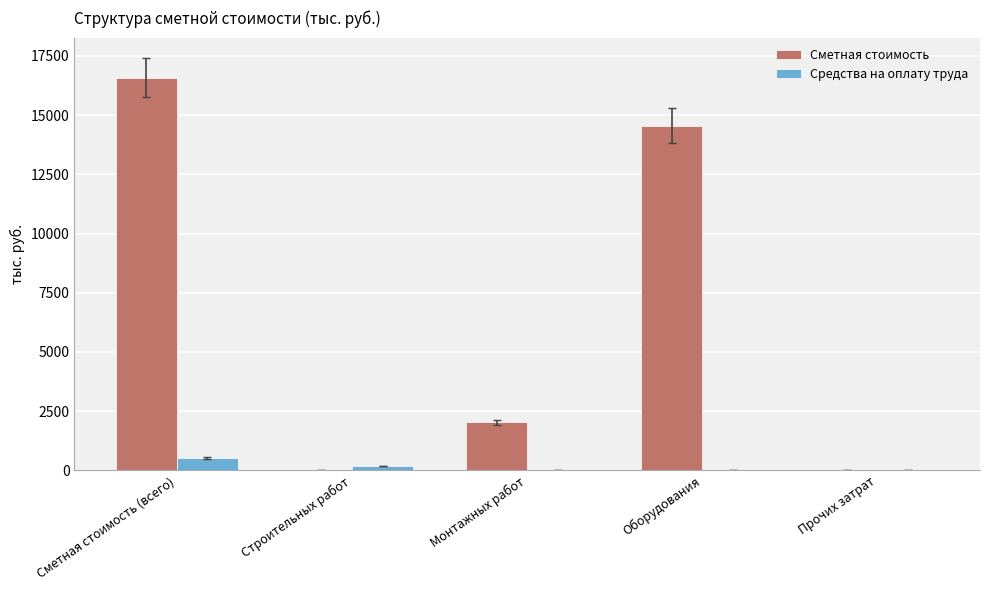

What is the sum of the Сметная стоимость values at Сметная стоимость (всего) and Строительных работ?

16576.1